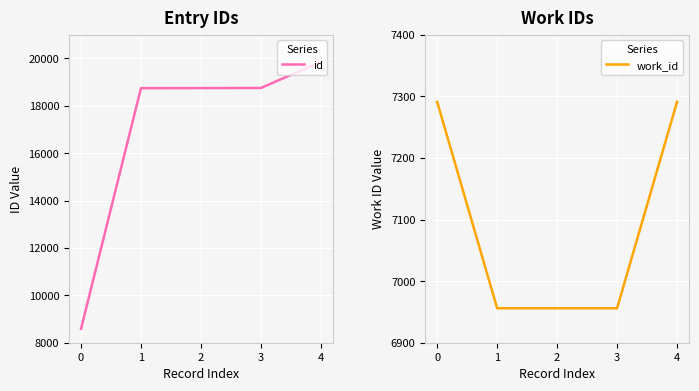

True or false: work_id and id cross at least once.

False